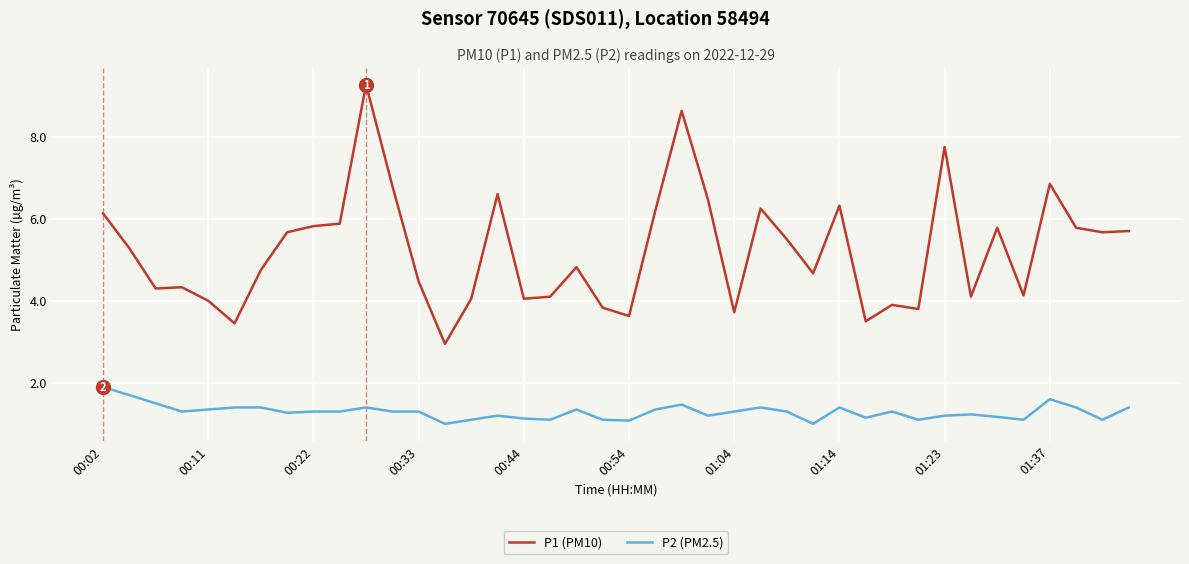

What is the greatest value displayed?

9.3